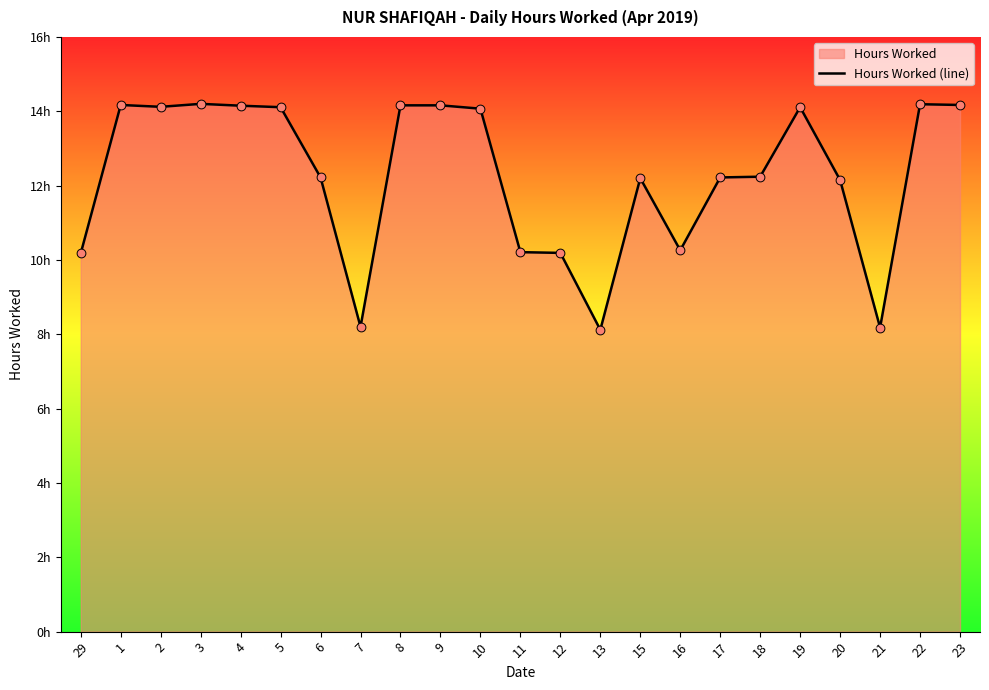

Which has a higher value, 29 or 15?

15